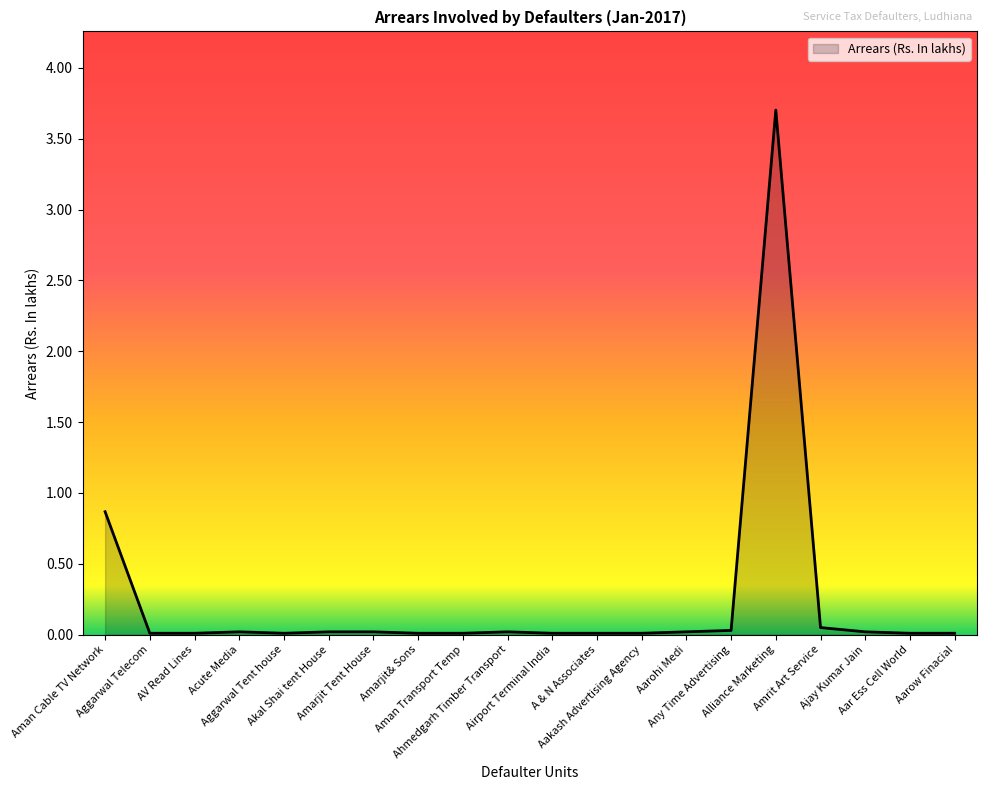

What is the greatest value displayed?

3.7